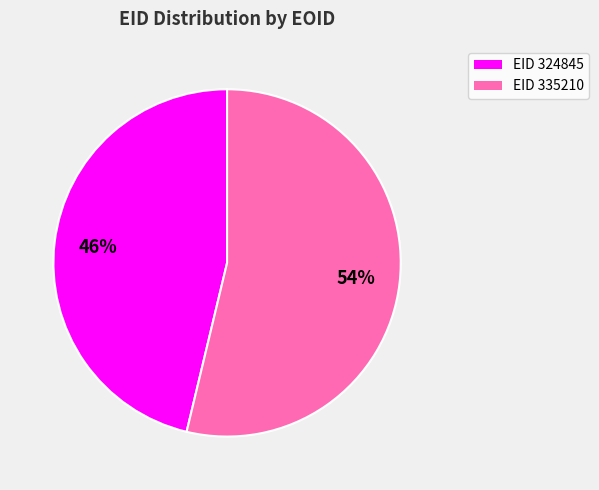

Is it true that EID 324845 is 46% of the pie?

True